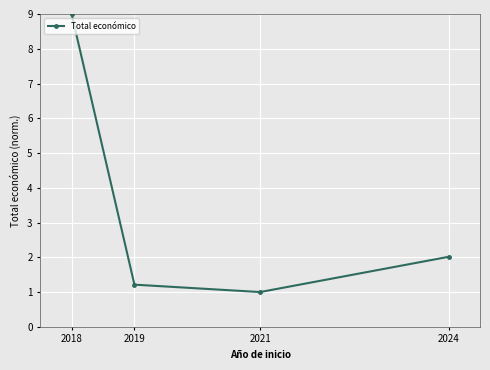

The value at 2018 is 9.0. True or false?

True